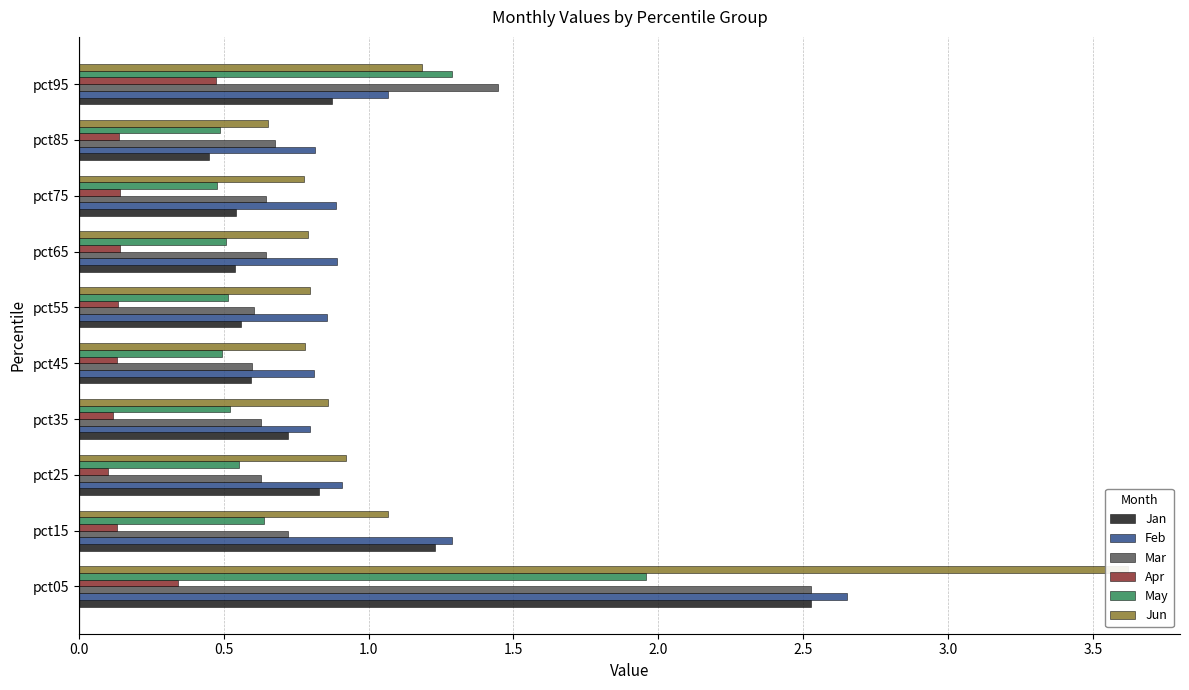

Is the value of Jun at pct65 greater than the value of Apr at pct35?

Yes